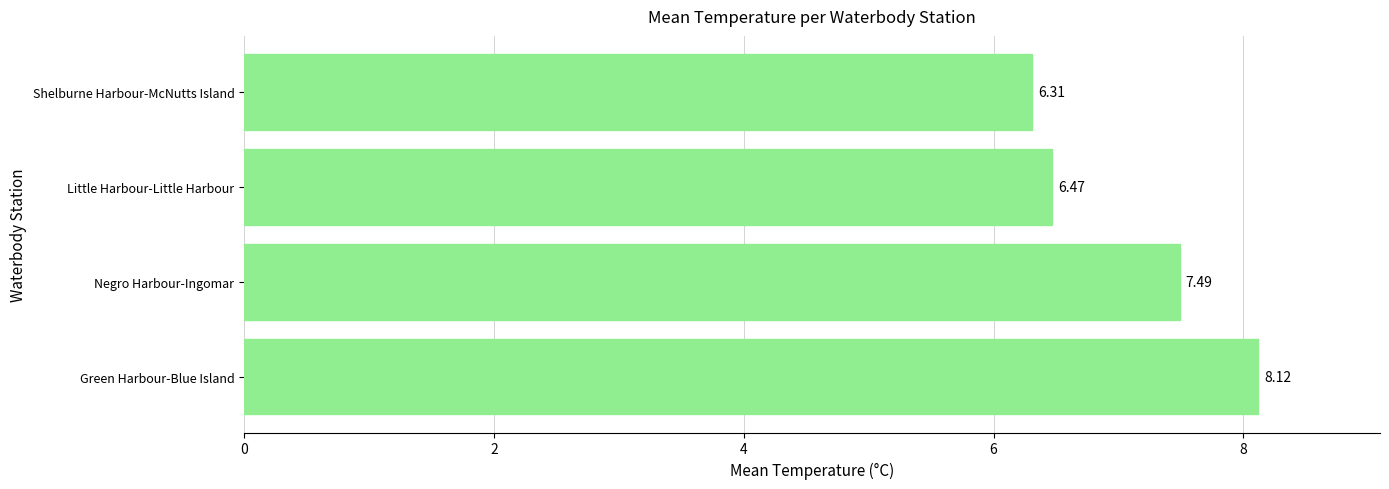

Which has a higher value, Negro Harbour-Ingomar or Shelburne Harbour-McNutts Island?

Negro Harbour-Ingomar